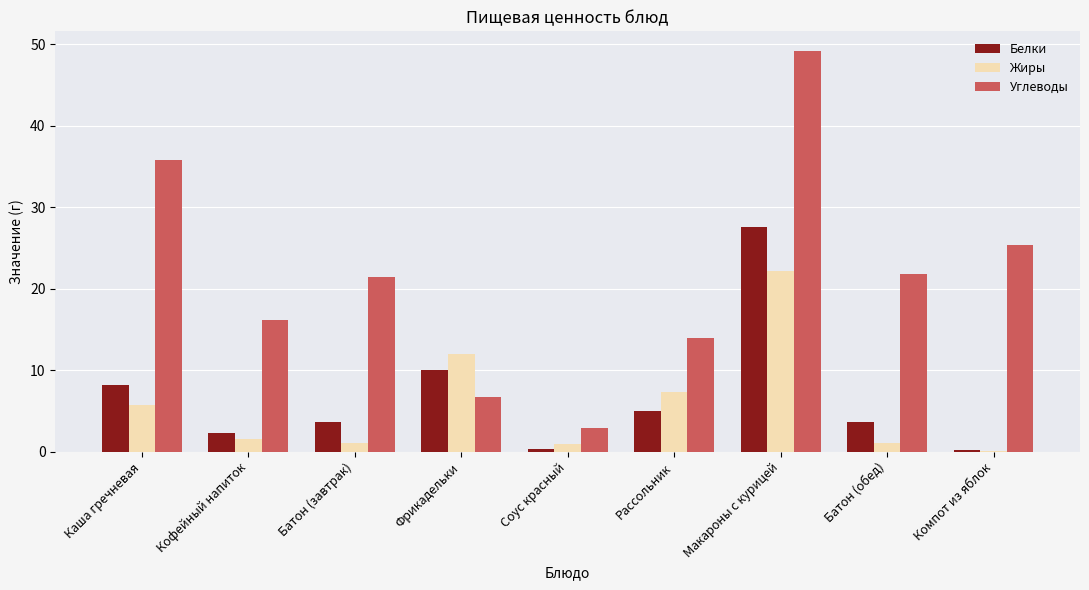

What are all the series names shown in the legend?

Белки, Жиры, Углеводы